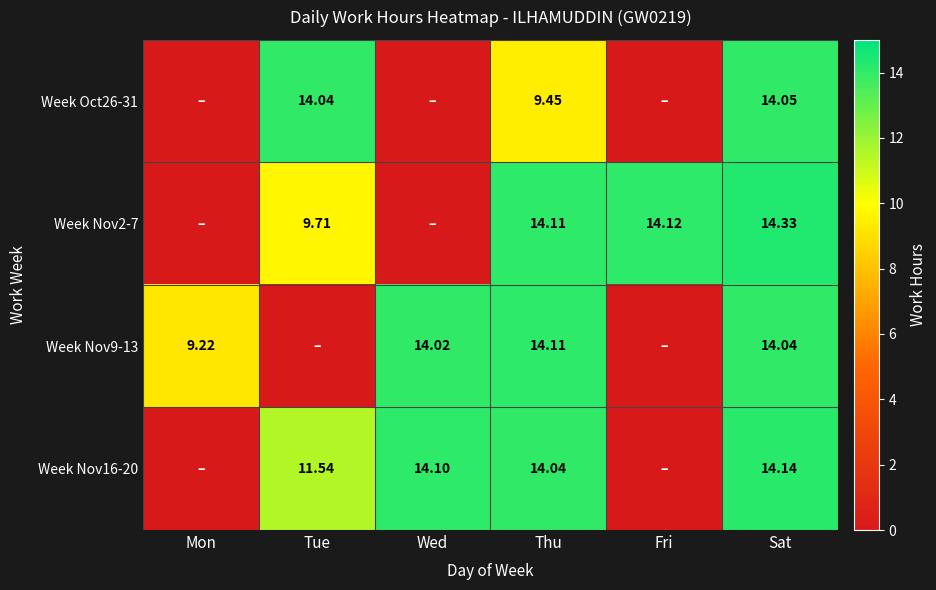

Which series has the largest total across all categories?

Week Nov16-20